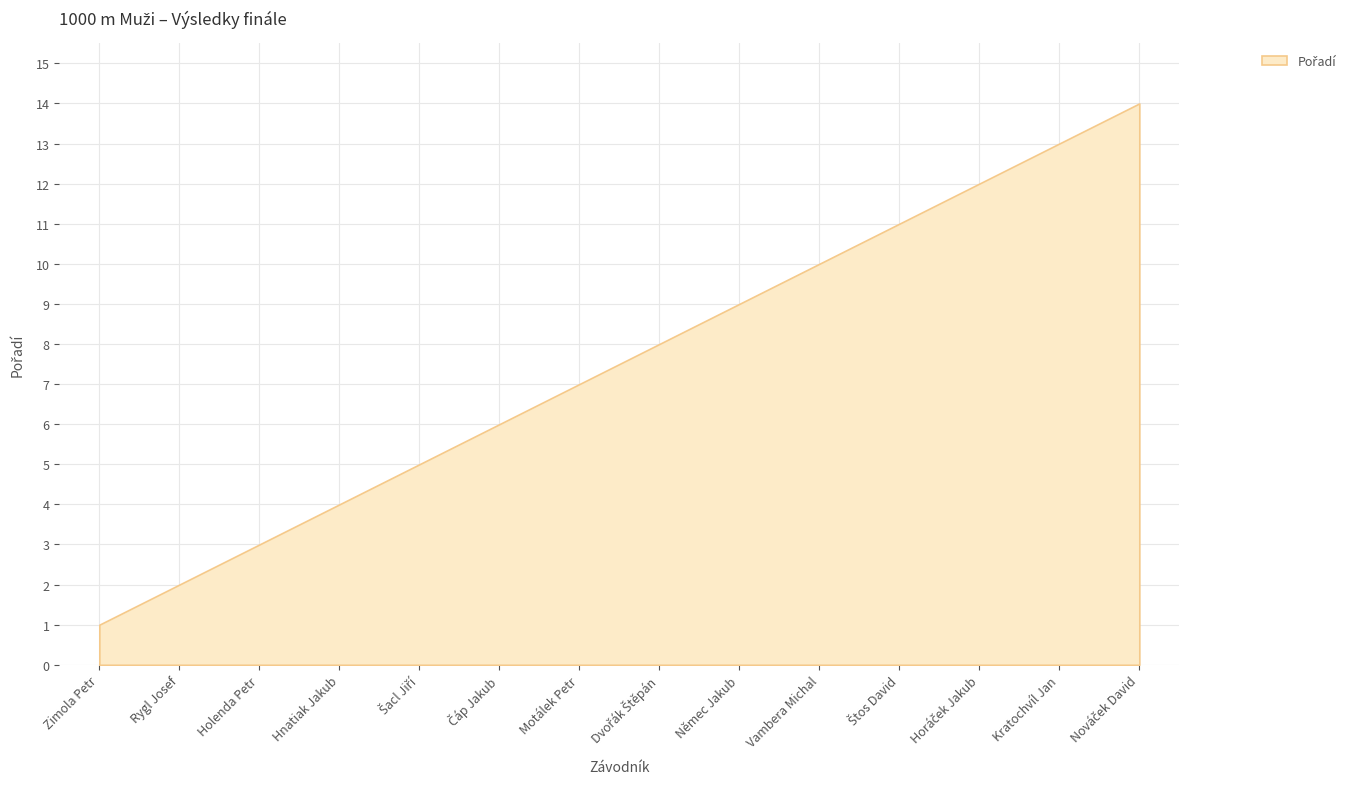

Approximately how many times larger is the value at Němec Jakub compared to Rygl Josef?

4.5